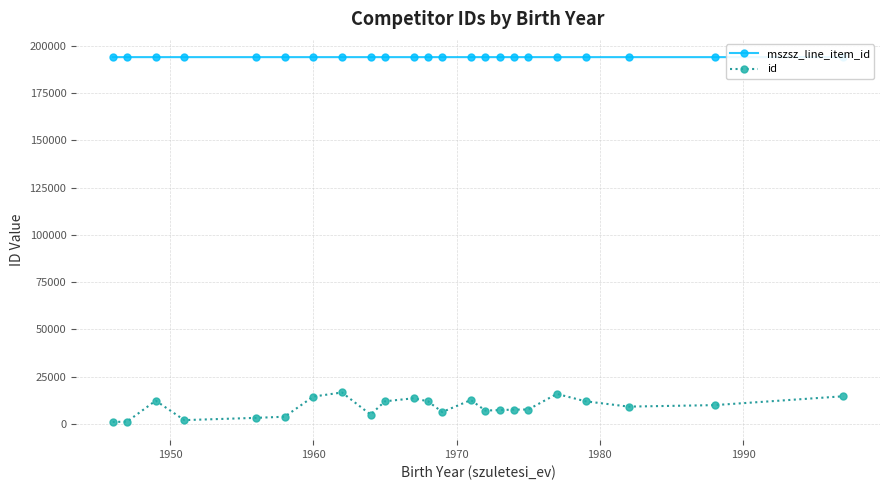

What is the maximum value for id?

16600